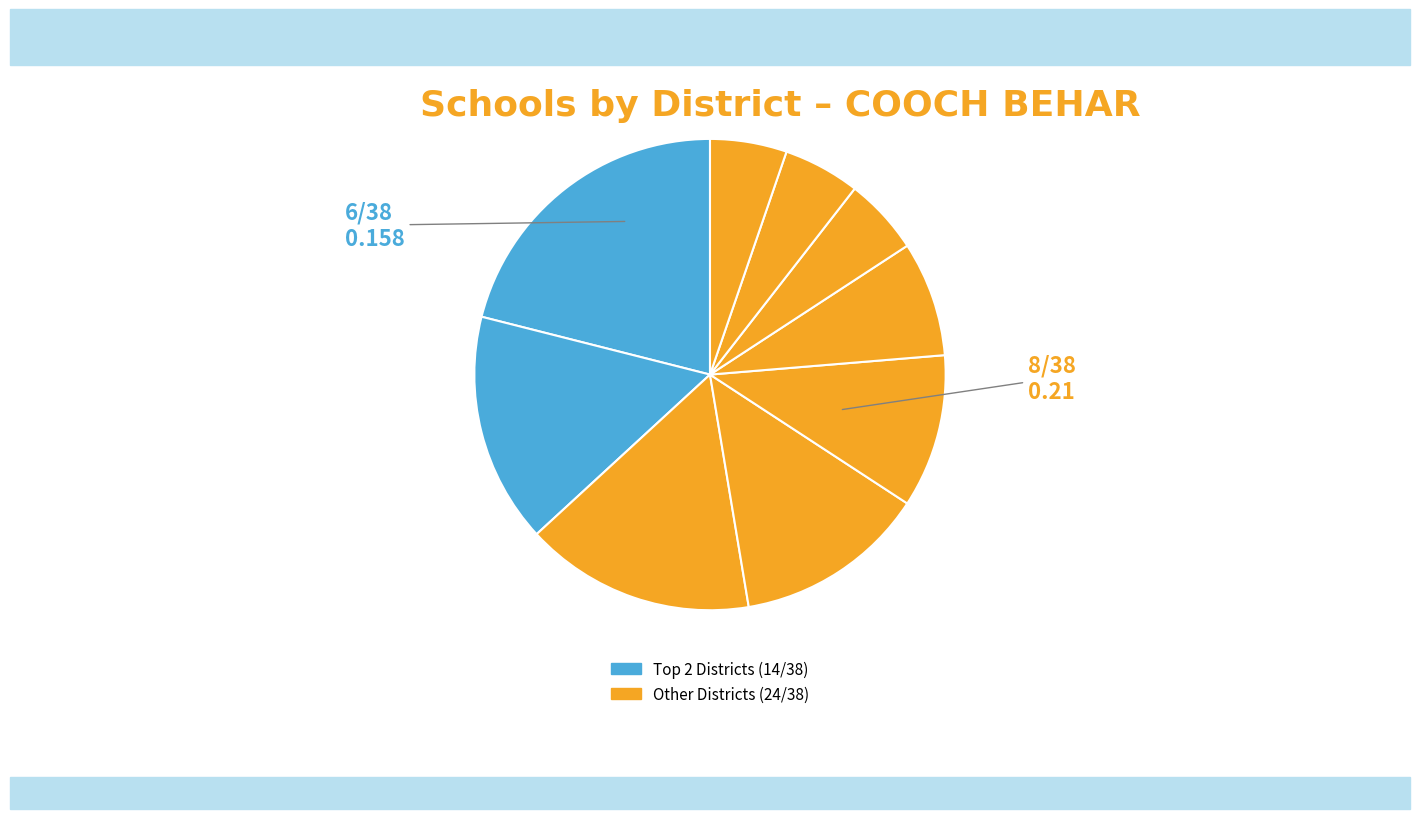

Count the number of slices in the pie.

9